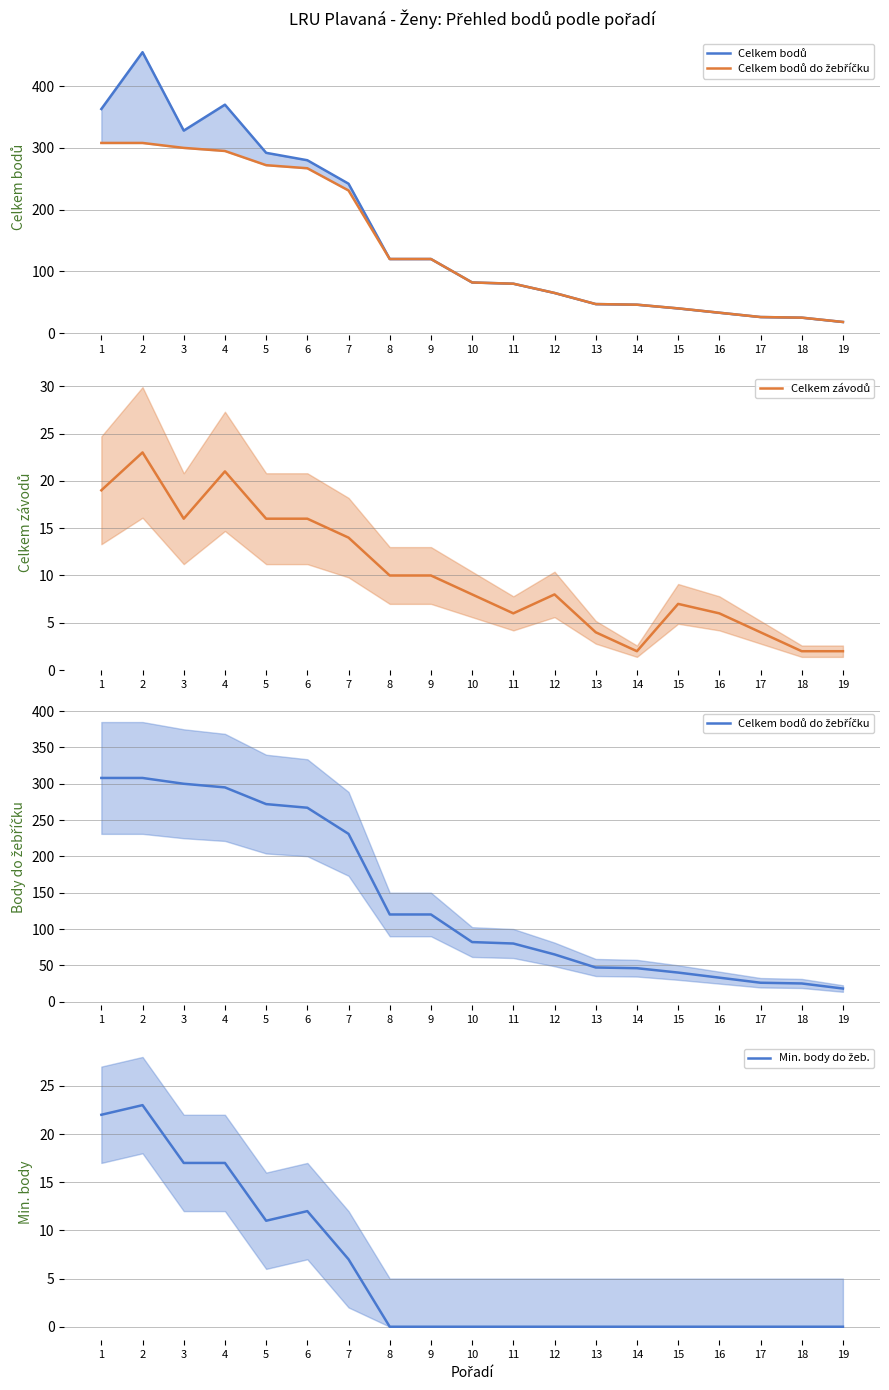

At which label does Celkem bodů do žebříčku reach its minimum?

19